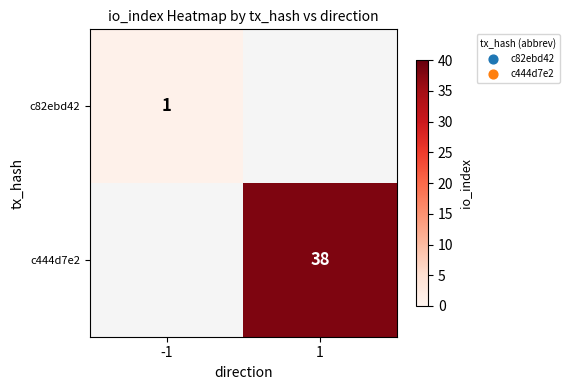

Is it true that c82ebd42 equals 1 at -1?

True